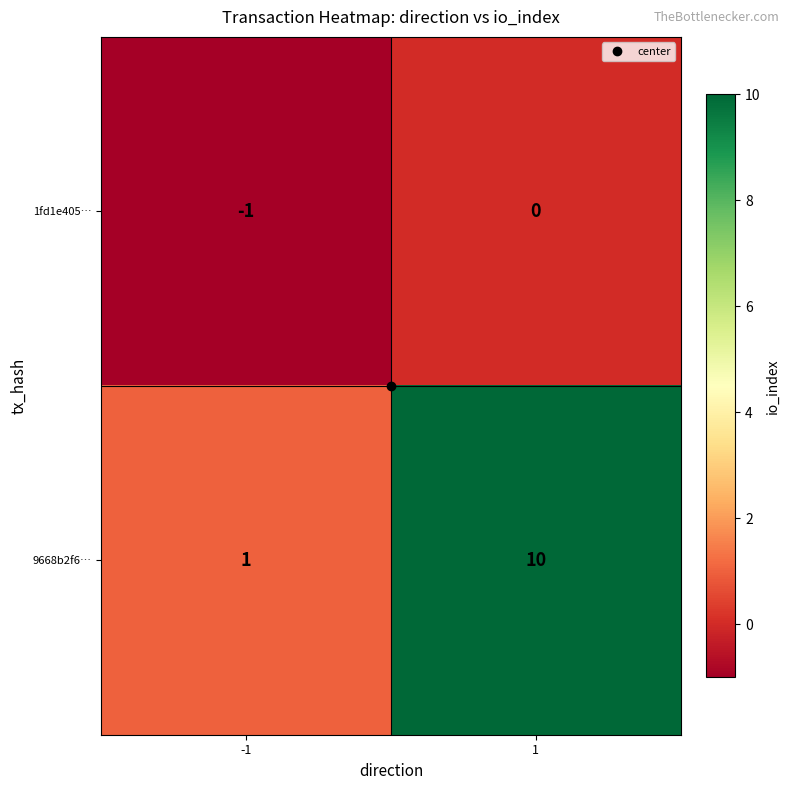

List the series in order of their overall mean, lowest first.

1fd1e405…, 9668b2f6…